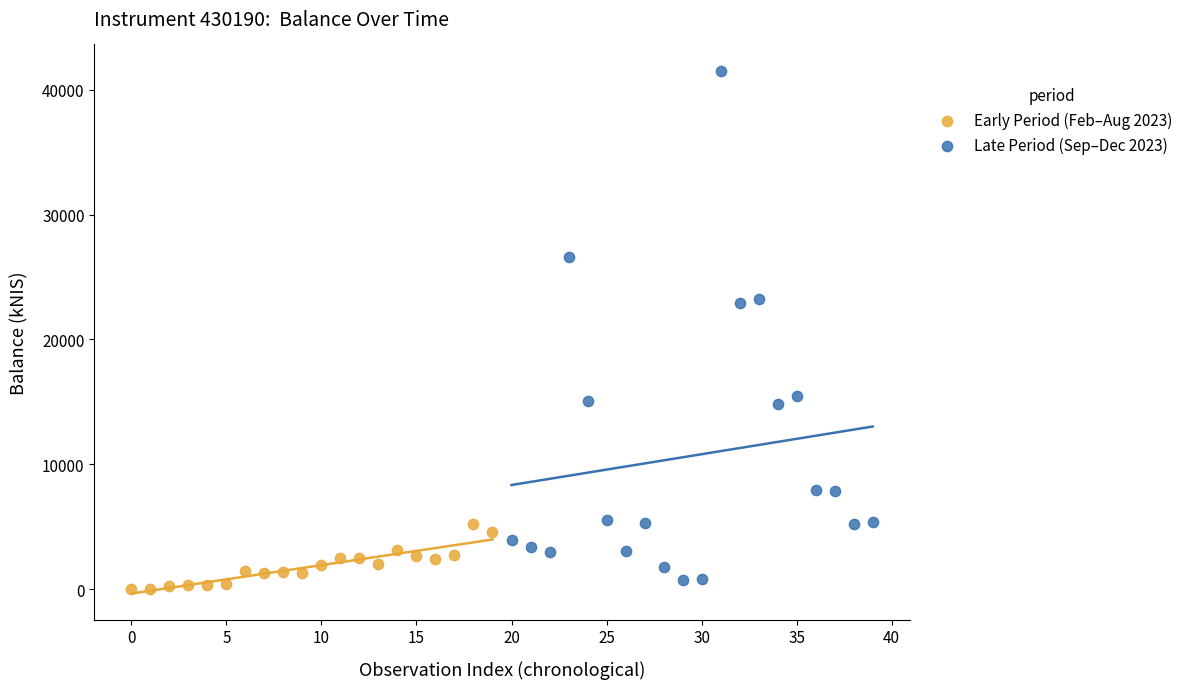

What are all the series names shown in the legend?

Early Period (Feb–Aug 2023), Late Period (Sep–Dec 2023)